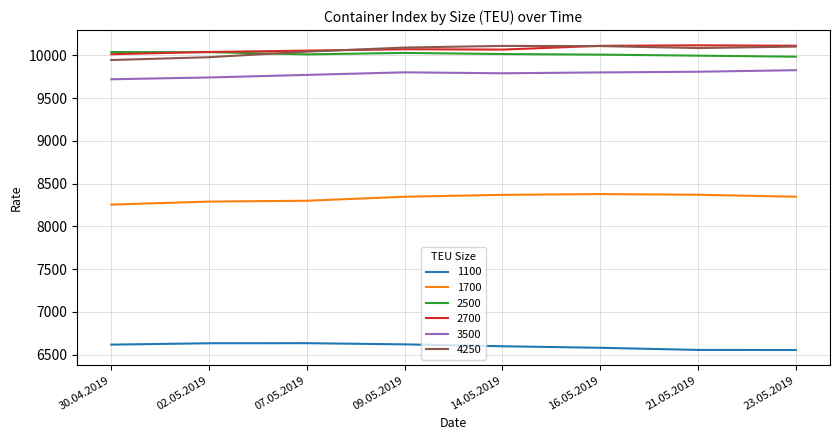

Is the value of 1700 at 02.05.2019 greater than the value of 4250 at 07.05.2019?

No